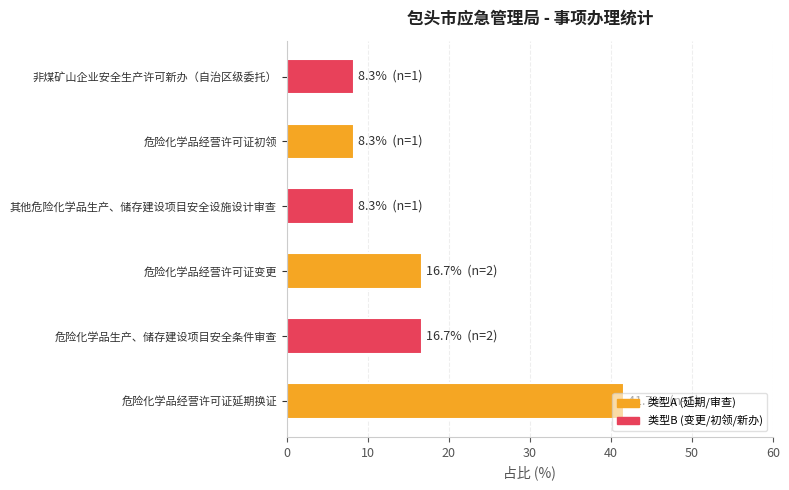

The chart shows a value of 16.7 at 危险化学品经营许可证变更. True or false?

True